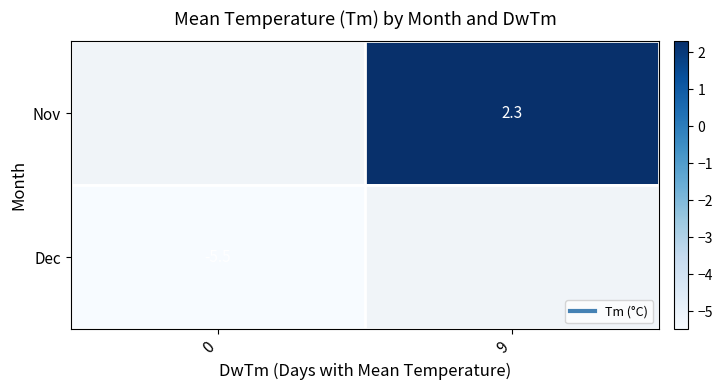

Which series has the widest spread of values?

Dec